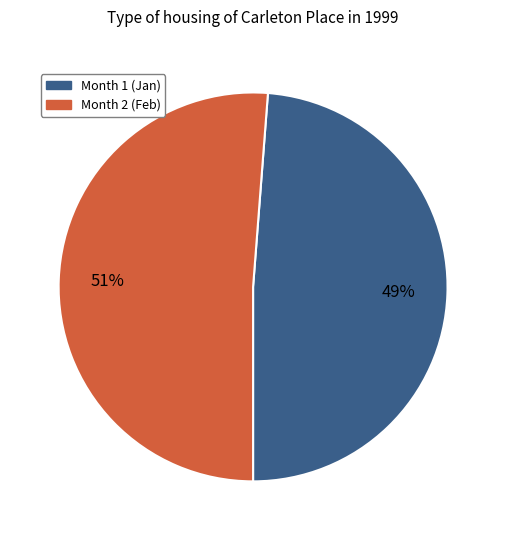

Count the number of slices in the pie.

2